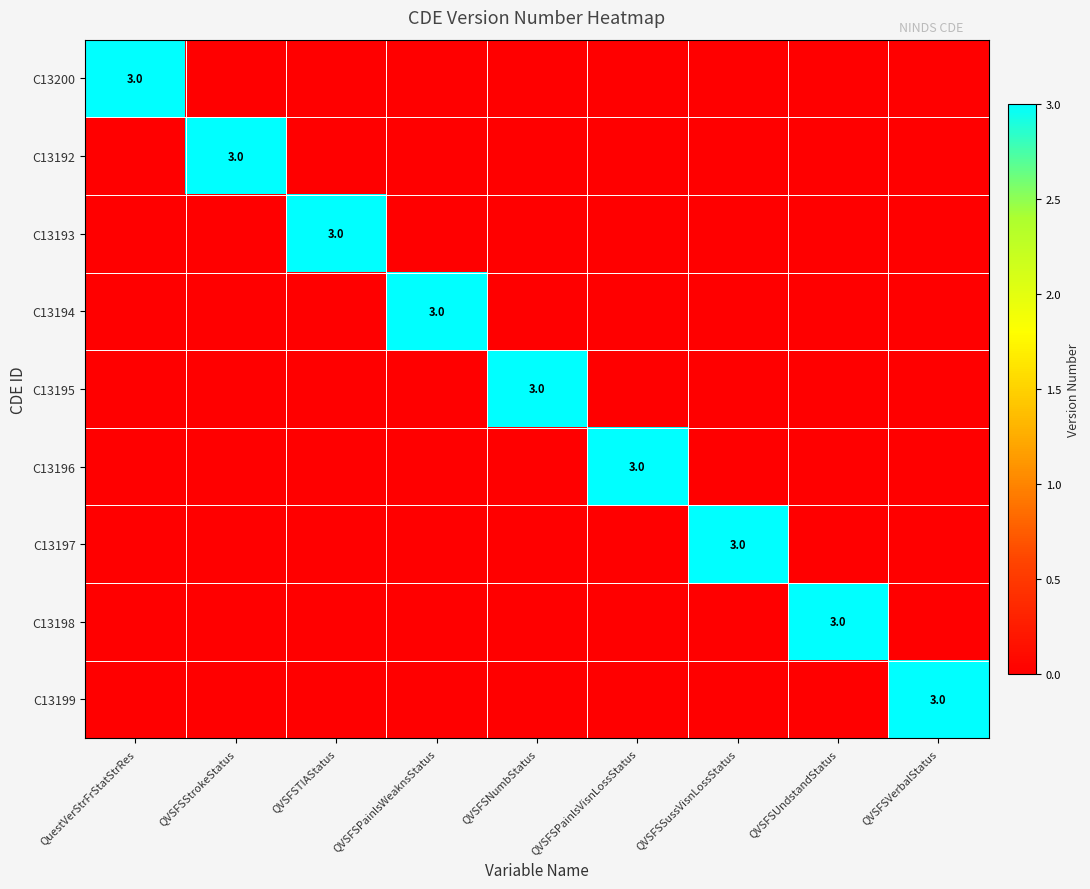

Is it true that C13199 equals 1 at QVSFSVerbalStatus?

False